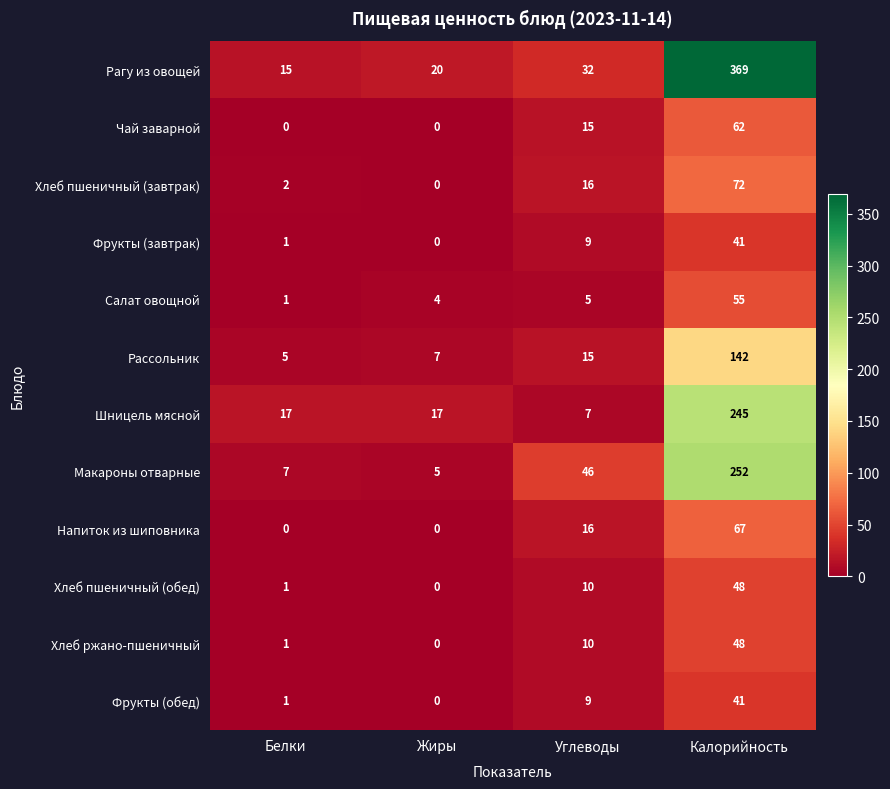

How many values in the Салат овощной series are below 5?

2